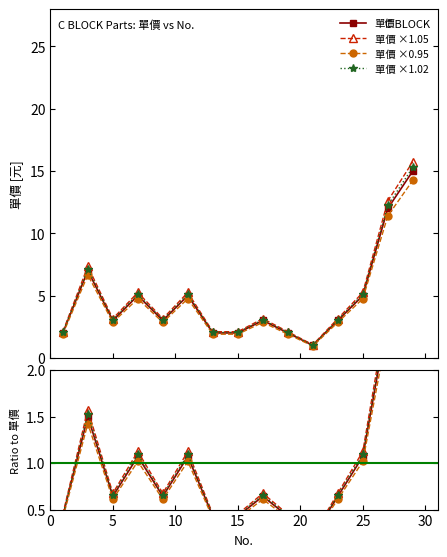

Which series has the largest total across all categories?

單價 ×1.05